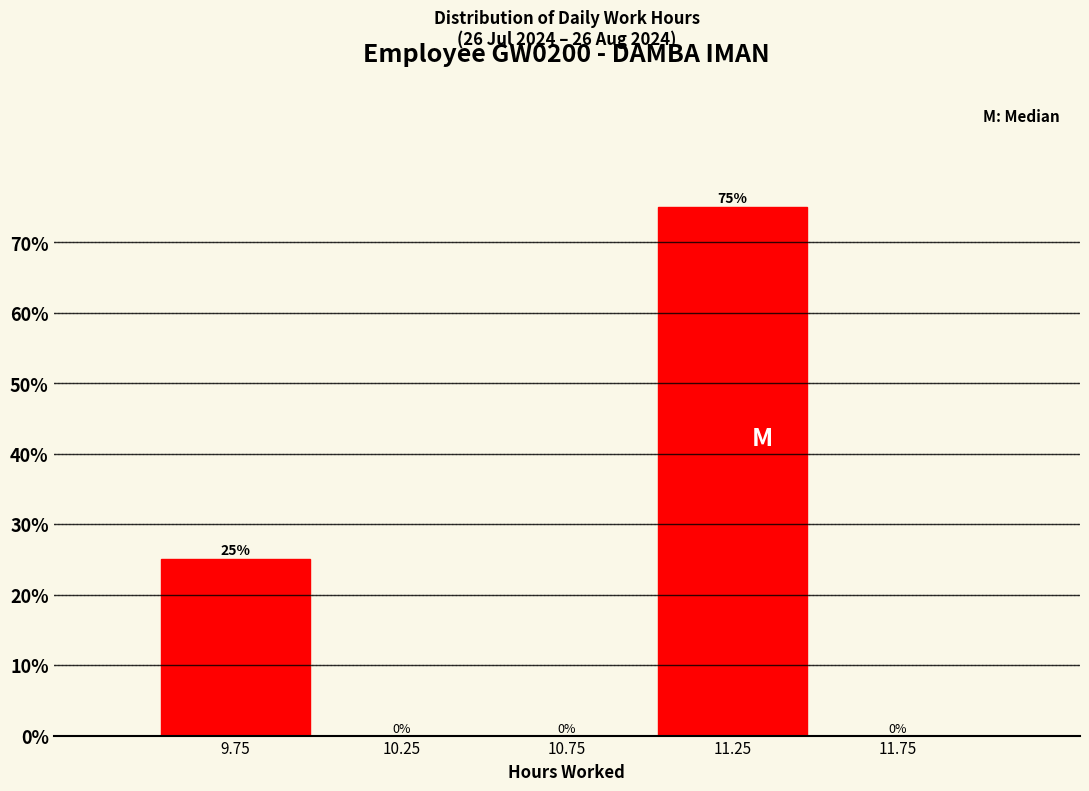

What is the height of the bar covering 11.0 to 11.5 on the x-axis?

75